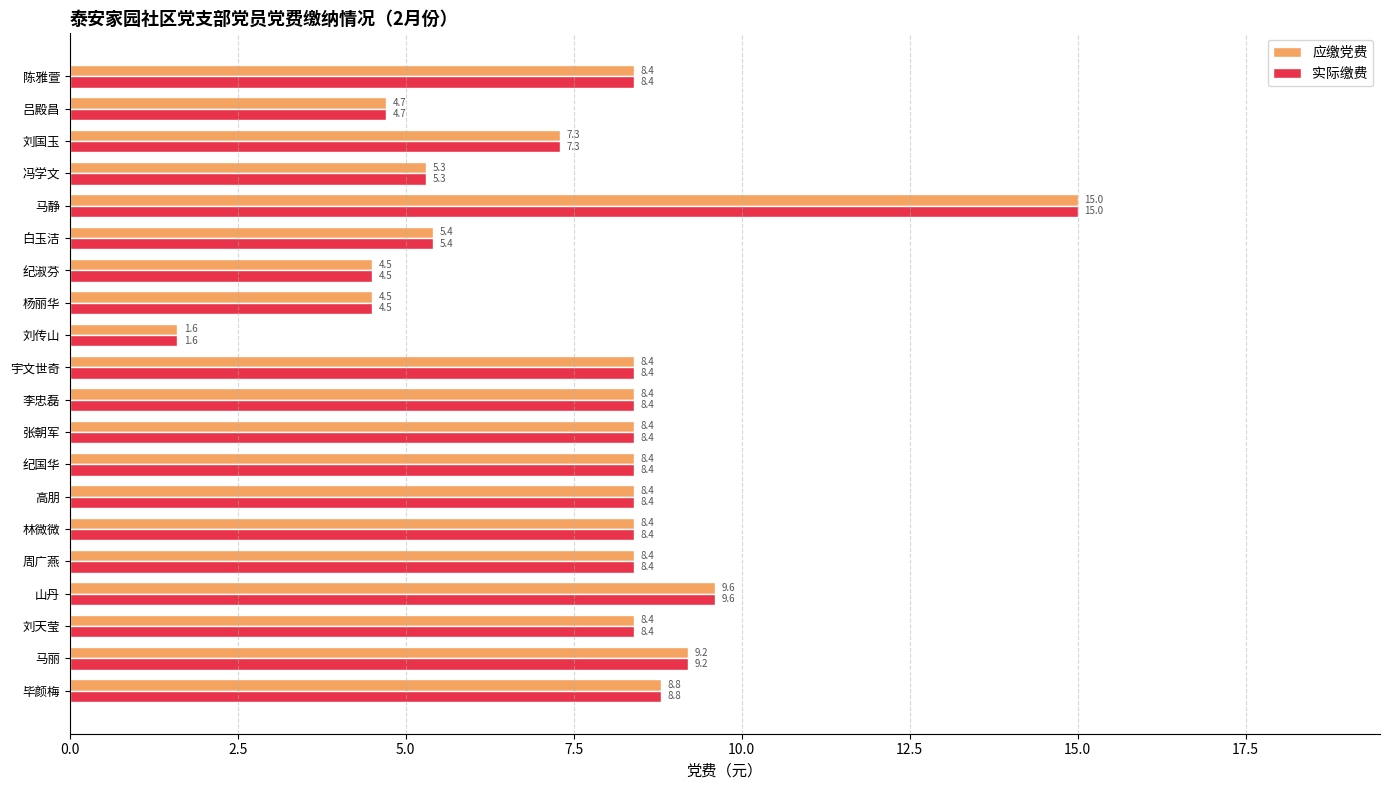

Which label corresponds to the smallest value in the chart?

刘传山